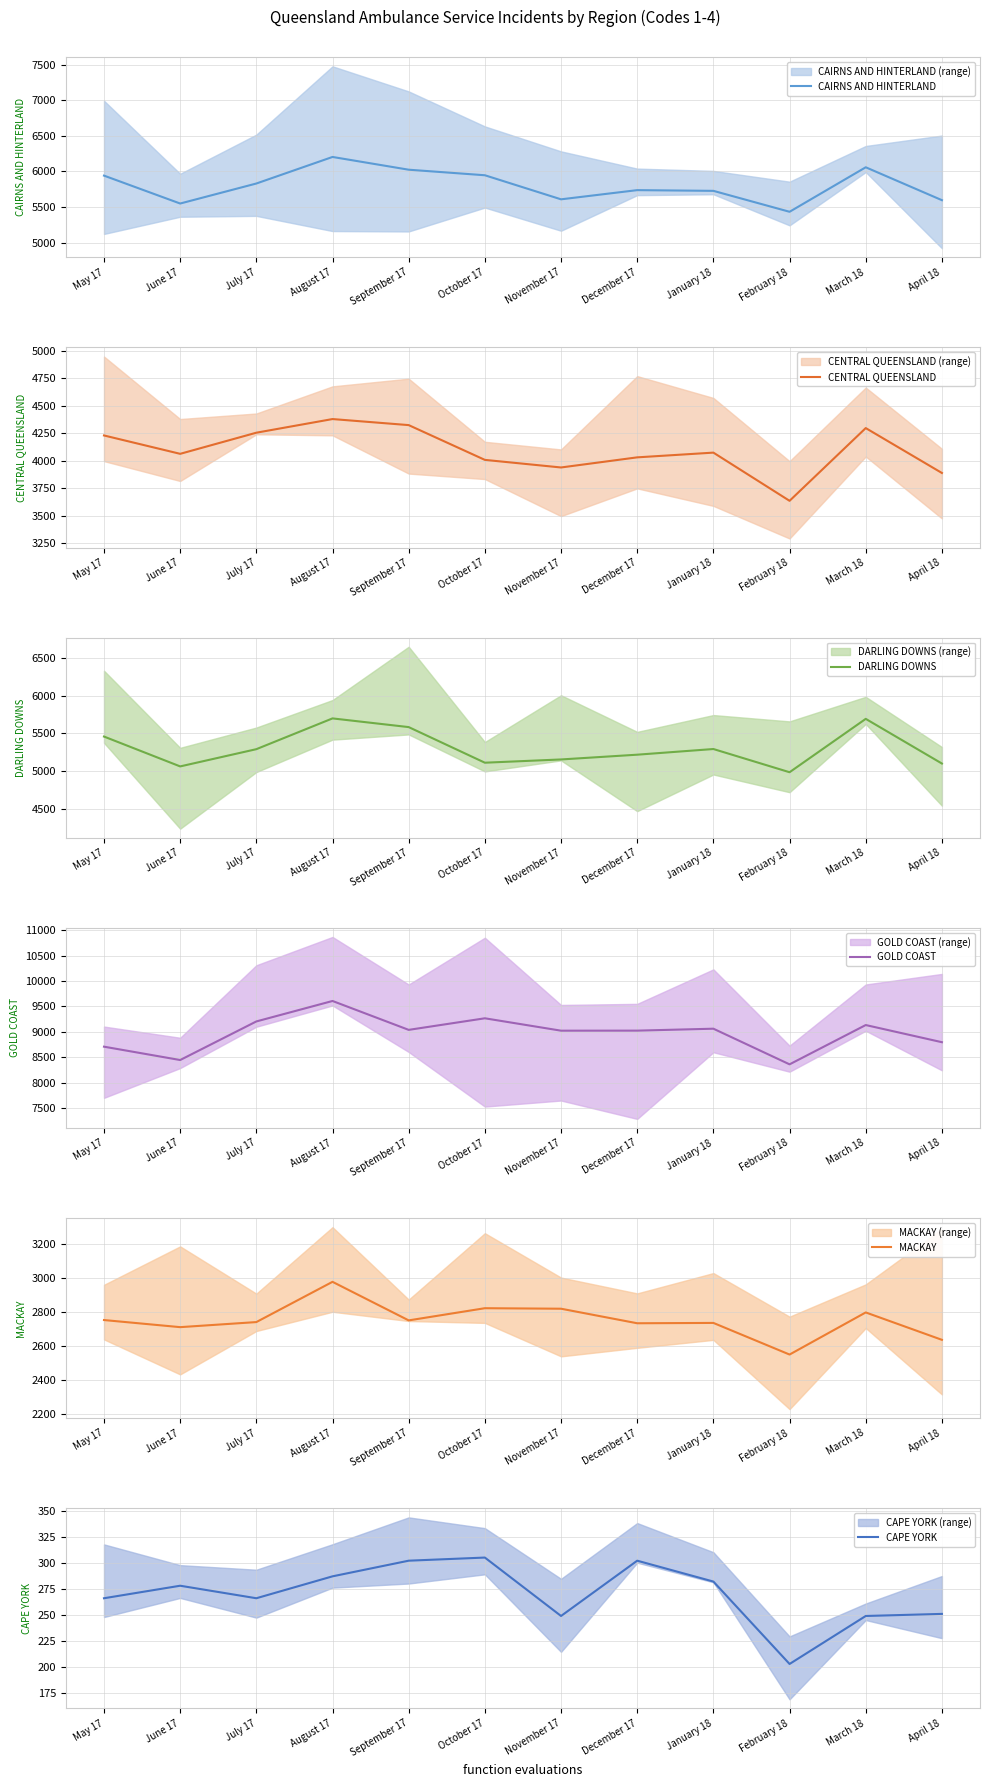

True or false: MACKAY and DARLING DOWNS cross at least once.

False